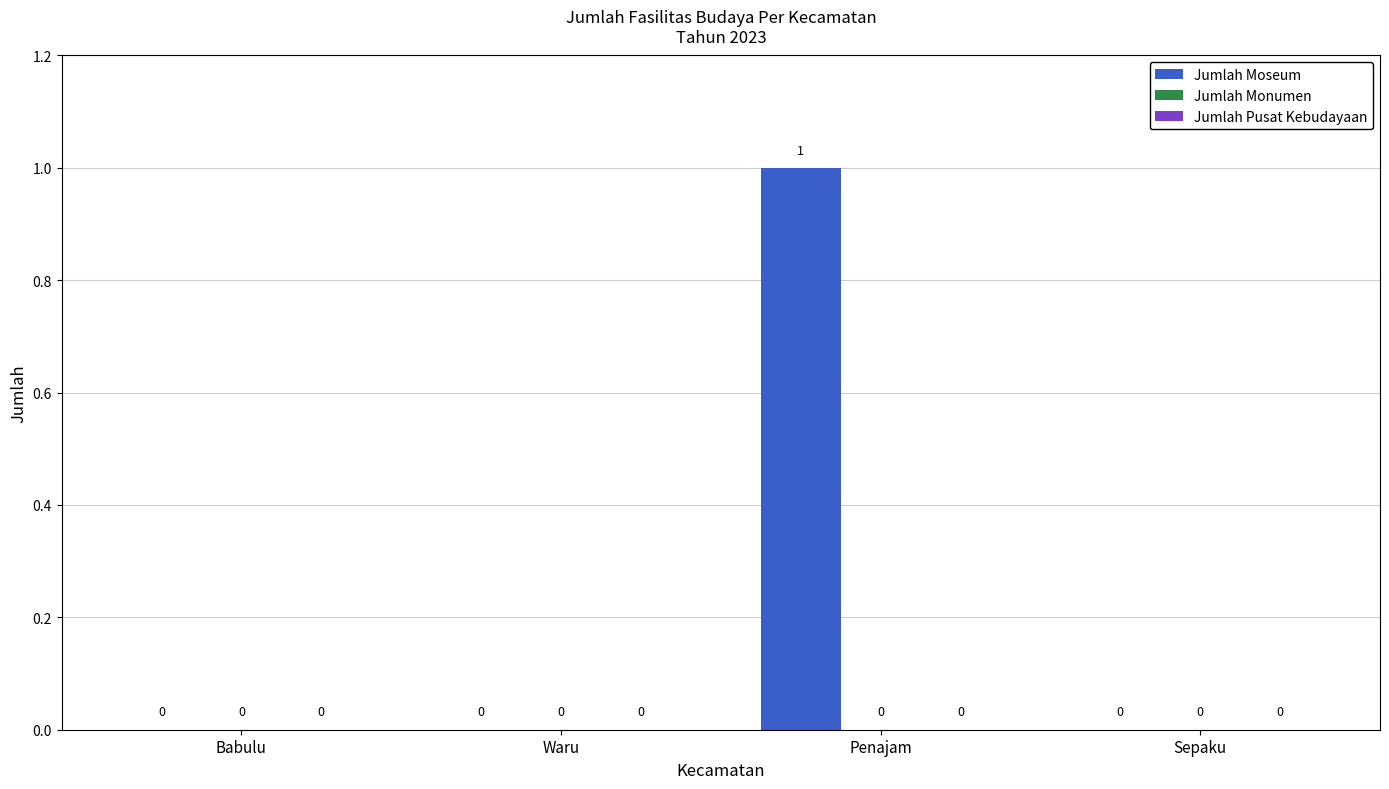

Between Sepaku and Penajam, which is larger?

Penajam